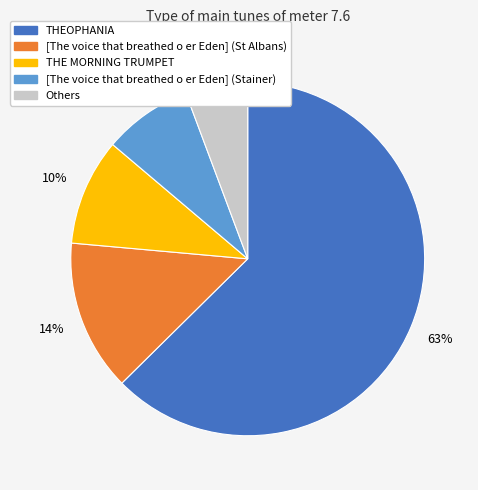

To the nearest percent, what is the average slice percentage?

20%